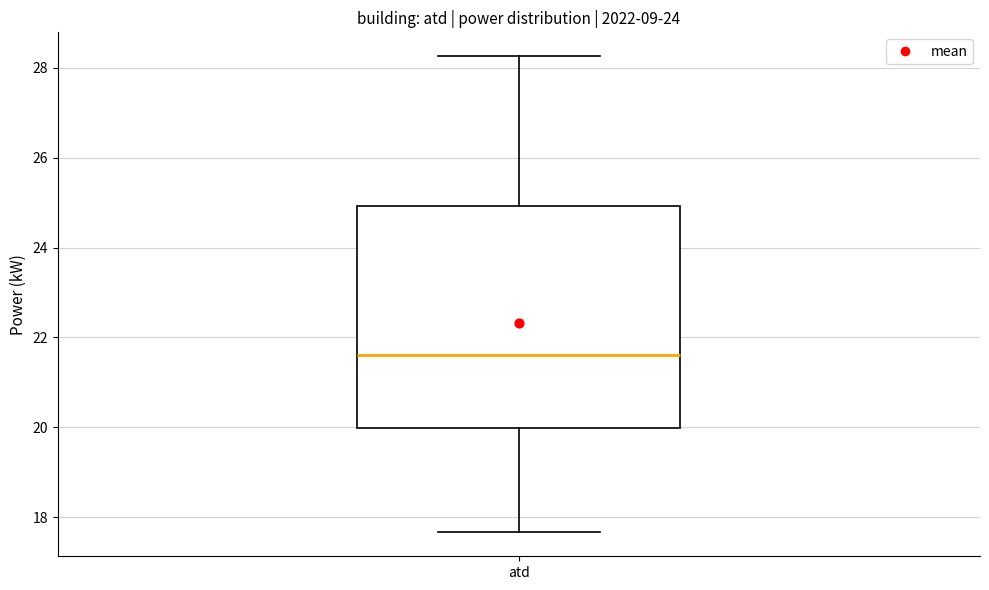

Read this box plot against the y-axis: the position of the median line, the range covered by the box, and the ends of both whiskers. The values are not printed on the chart, so give them approximately, as read against the axis.

median 21.6, box 20.0 to 25.0, whiskers 17.6 to 28.2